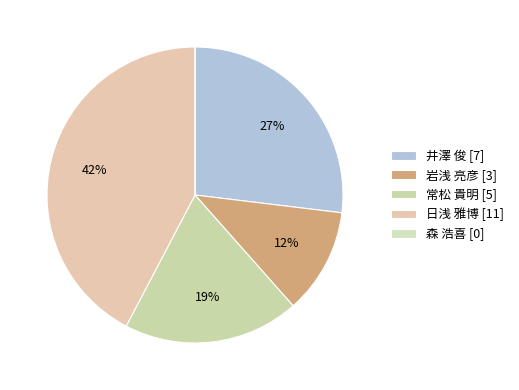

Count the number of slices in the pie.

5